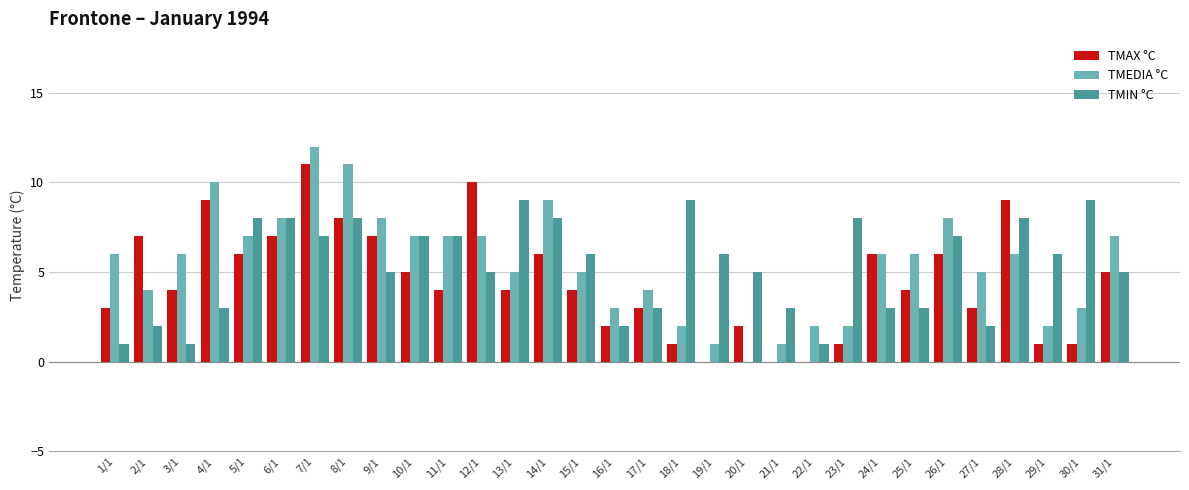

What is the approximate value of TMAX °C at 14/1, to the nearest 10?

10